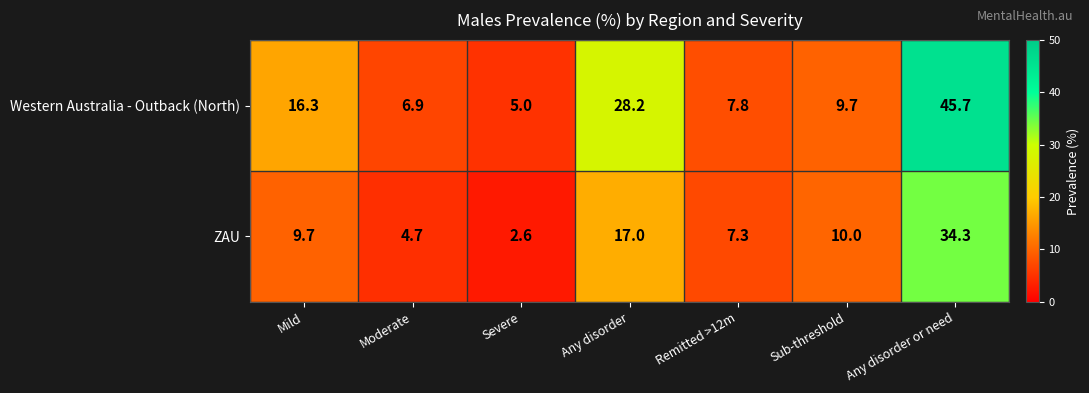

Reading right to left, transcribe all the data shown in this chart.

Western Australia - Outback (North): 45.7	9.7	7.8	28.2	5.0	6.9	16.3
ZAU: 34.3	10.0	7.3	17.0	2.6	4.7	9.7